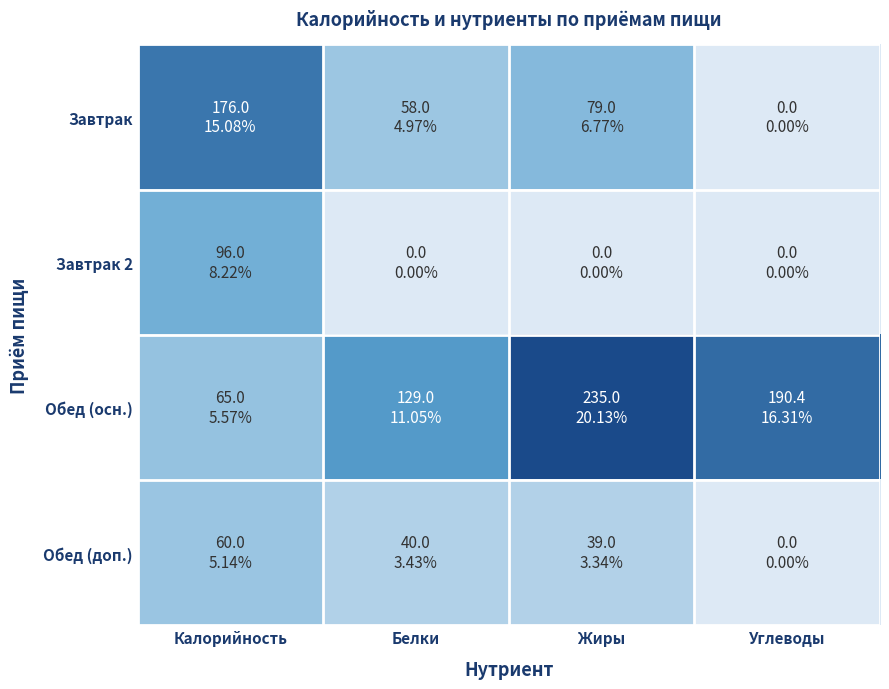

What is the spread (max minus min) of values at Белки?

129.0